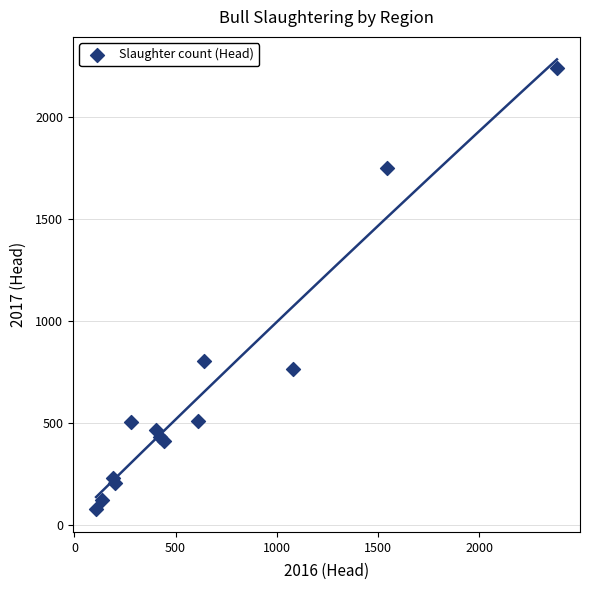

What Y value in the scatter plot is closest to 1157?

805